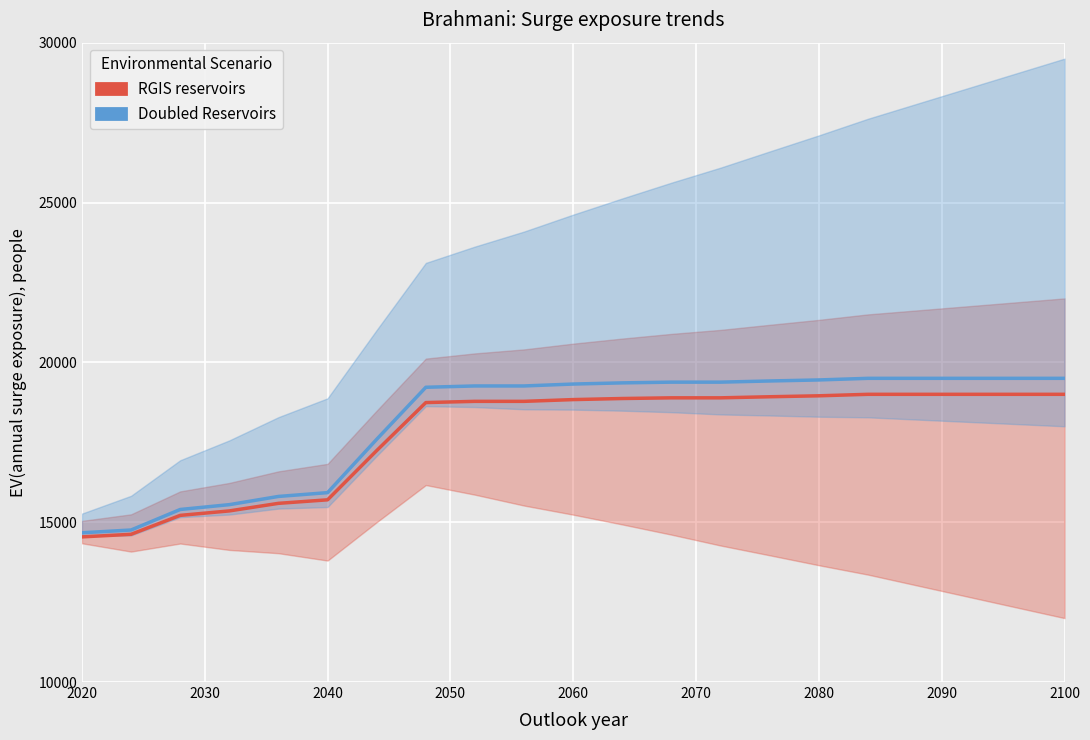

What is the average value of the RGIS reservoirs series?

17758.0